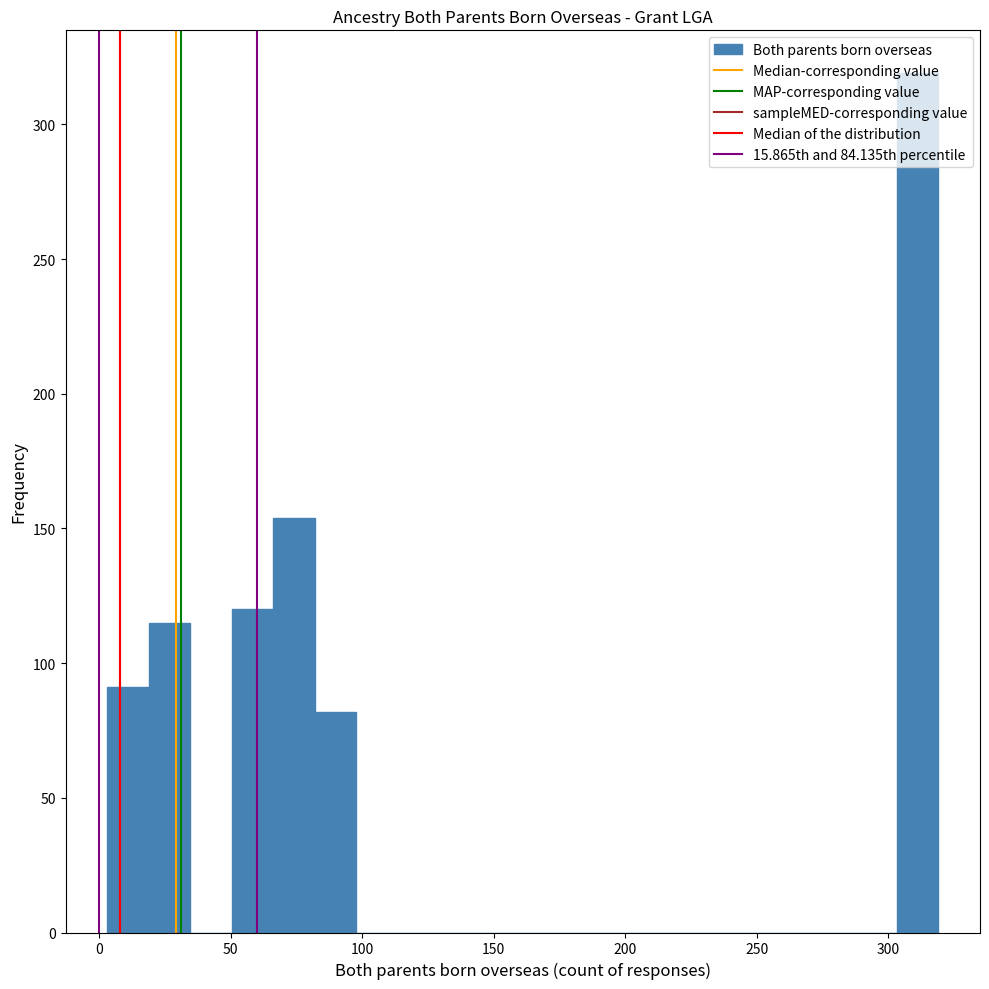

Around what value on the x-axis is the tallest bar? Give the approximate position of its centre, as read against the axis.

310